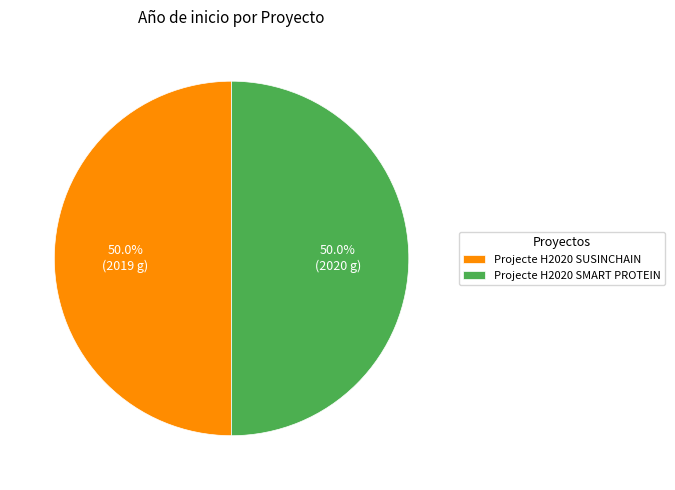

How much of the chart is everything except Projecte H2020 SUSINCHAIN?

50.0%